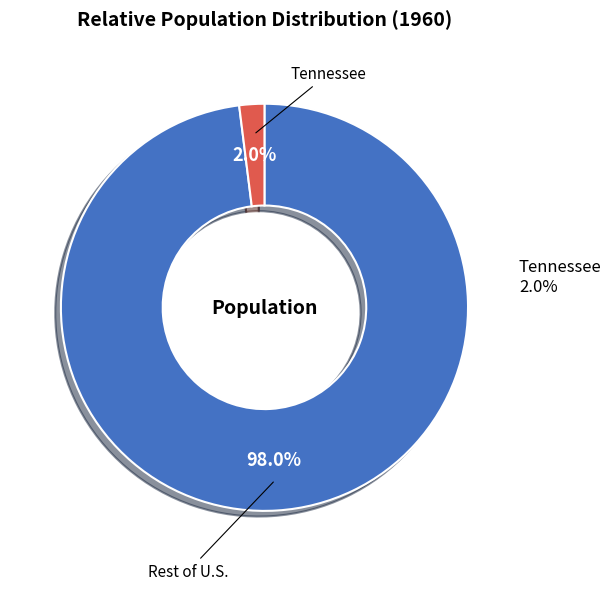

The Tennessee Population slice represents 16% of the pie. True or false?

False